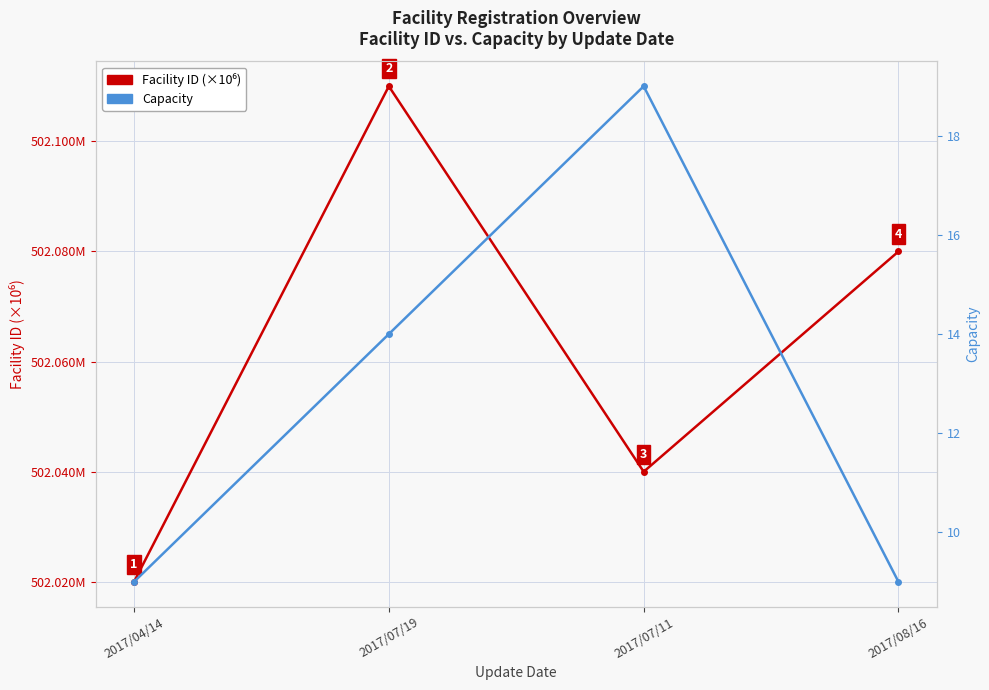

Which series has the largest total across all categories?

Facility ID (×10⁶)